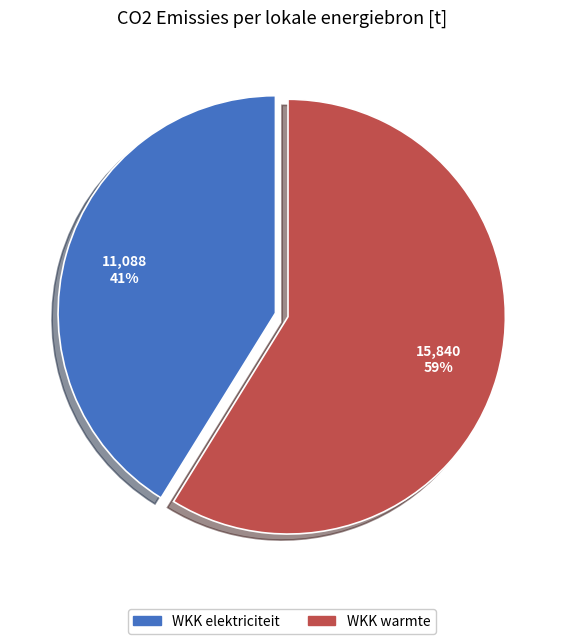

Rank the categories by value from lowest to highest.

WKK elektriciteit, WKK warmte